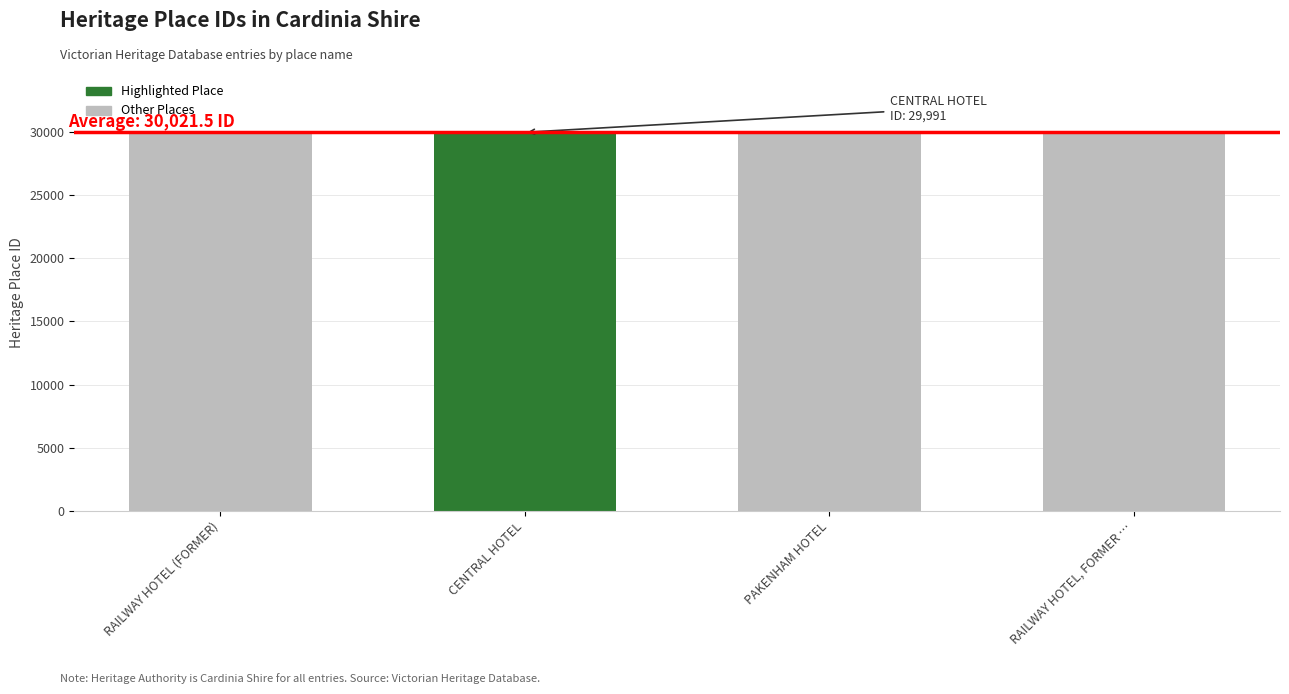

Approximately how many times larger is the value at PAKENHAM HOTEL compared to RAILWAY HOTEL (FORMER)?

1.0